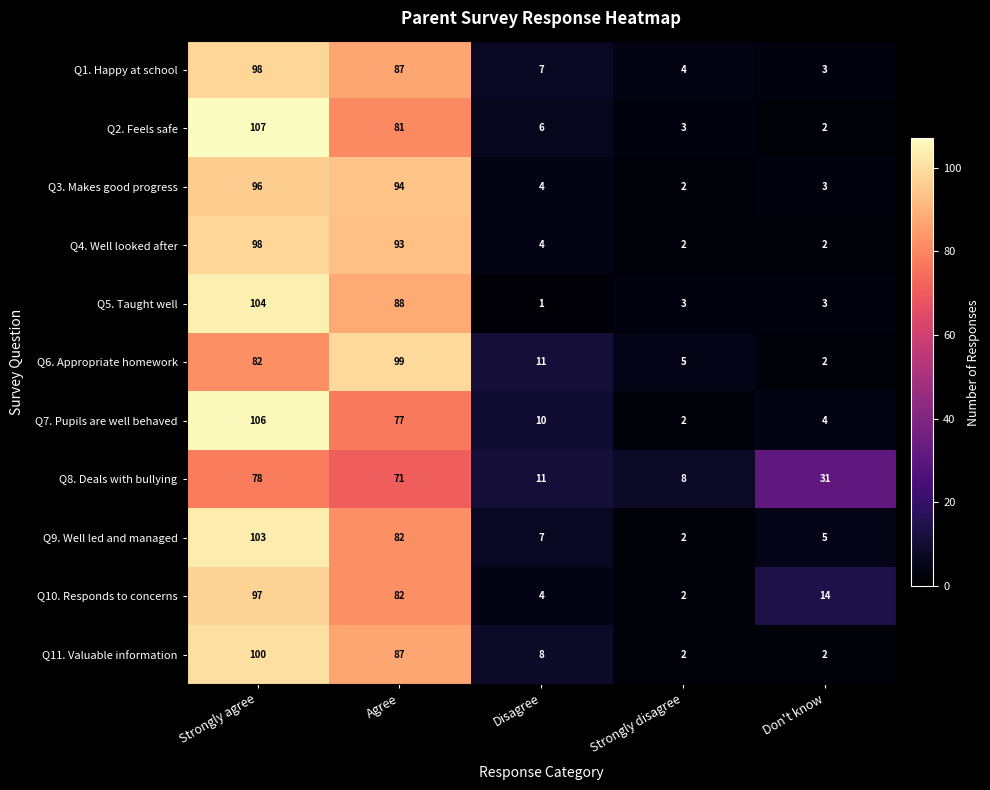

Rank the categories by Q8. Deals with bullying value from lowest to highest.

Strongly disagree, Disagree, Don't know, Agree, Strongly agree